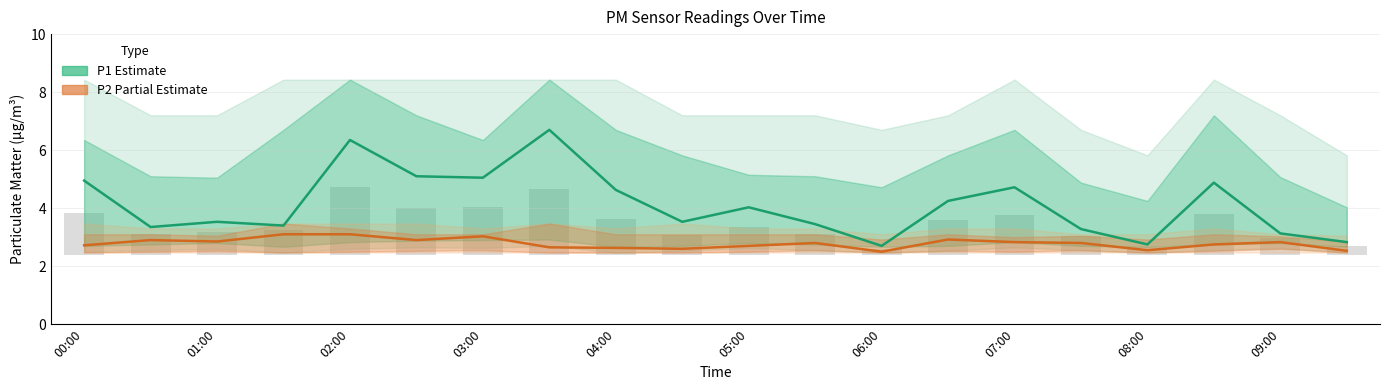

What is the sum of all P1 (Estimate) values?

82.6